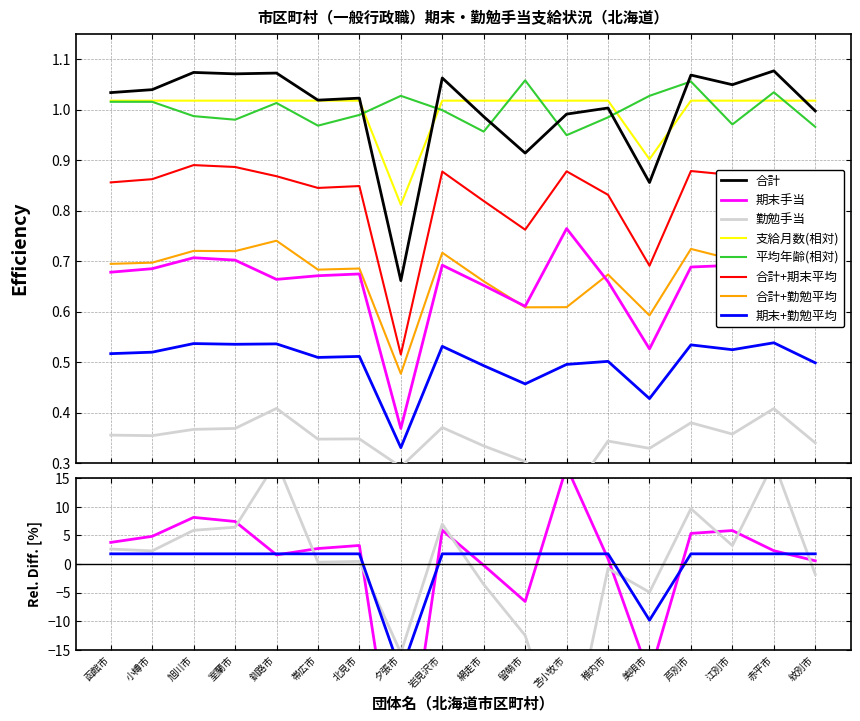

At how many categories does at least one series exceed 0?

18